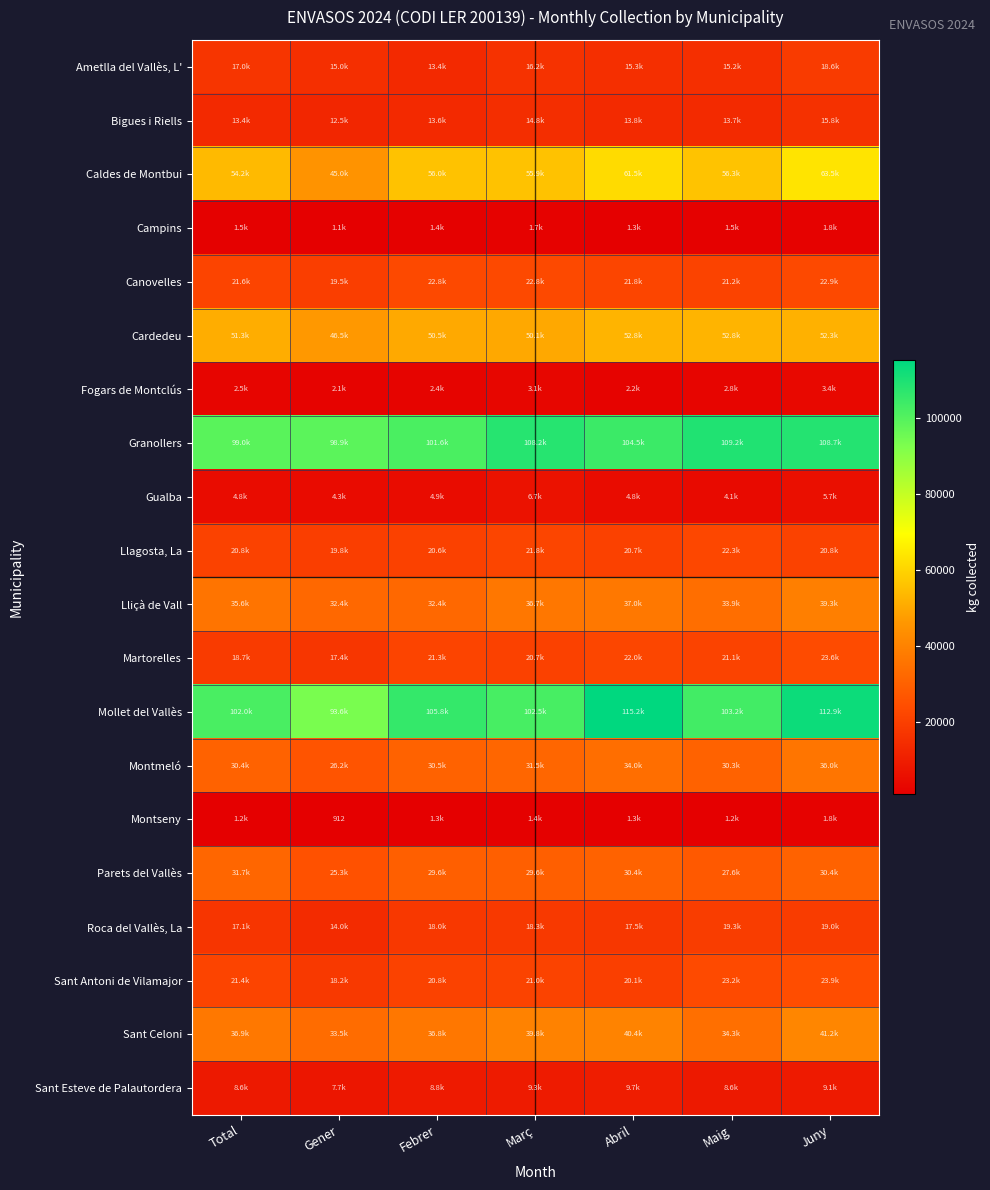

Where does the Lliçà de Vall series first go above 35580?

Març